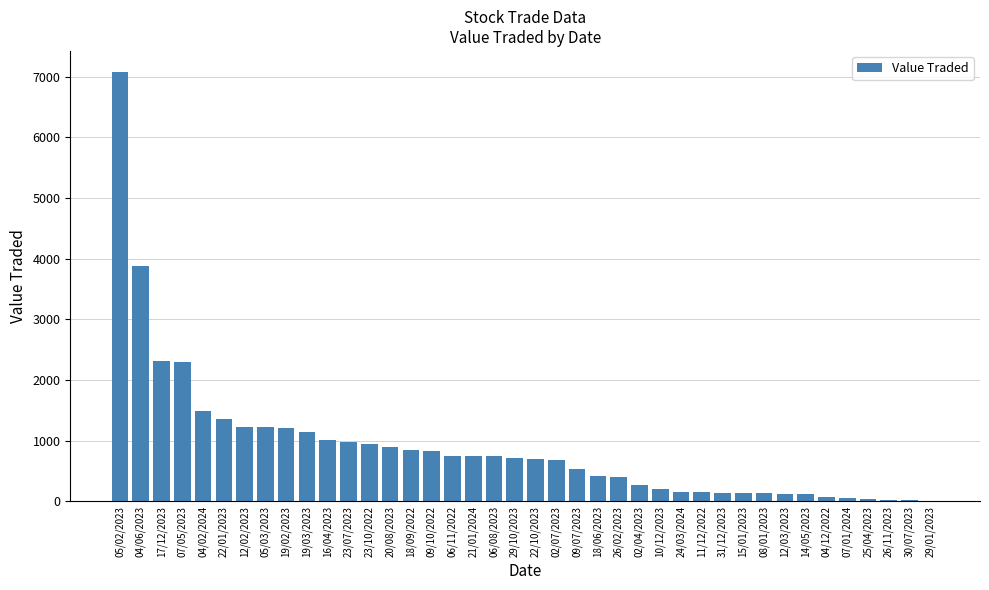

What is the sum of all values?

36020